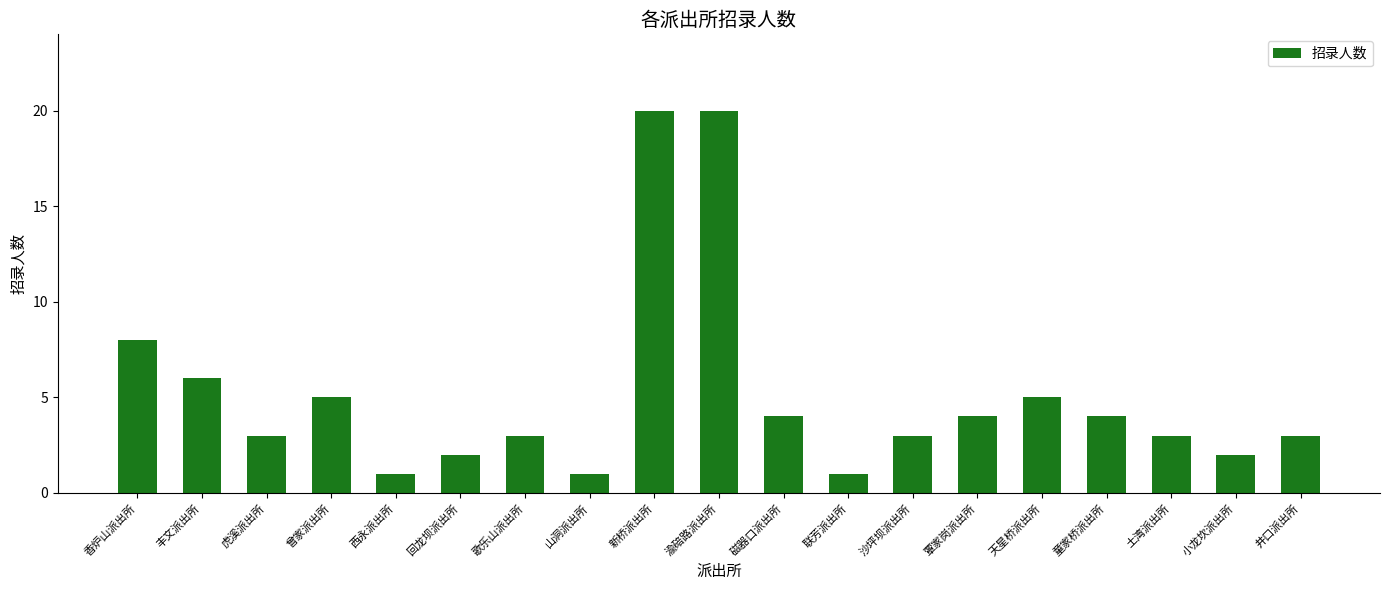

How many categories are shown in the chart?

19